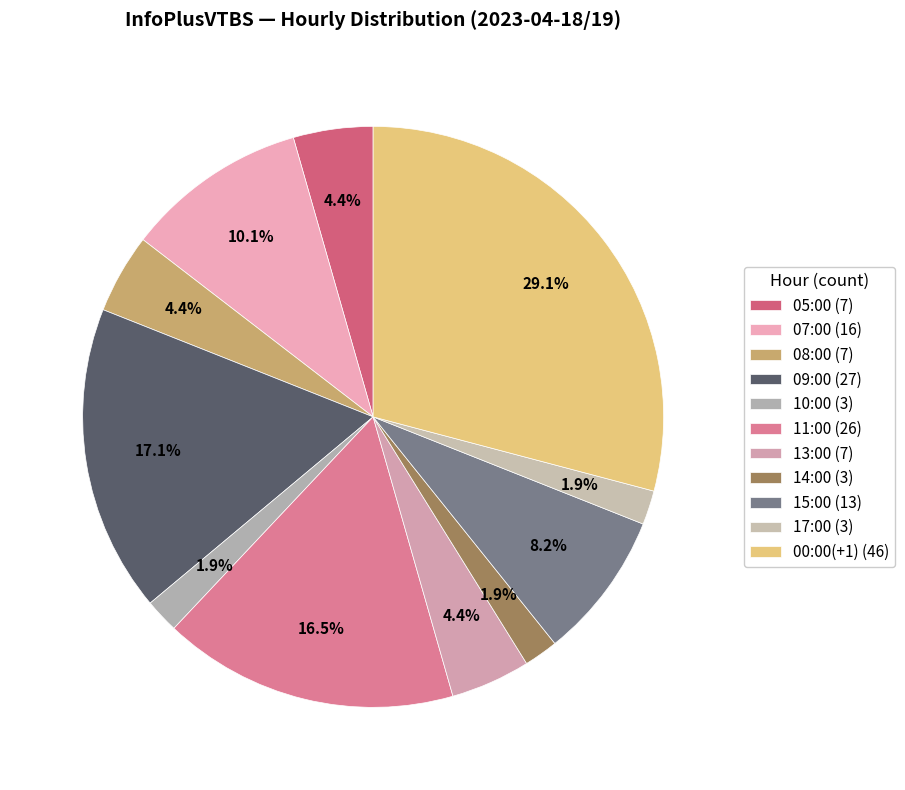

How many segments does this pie chart have?

11